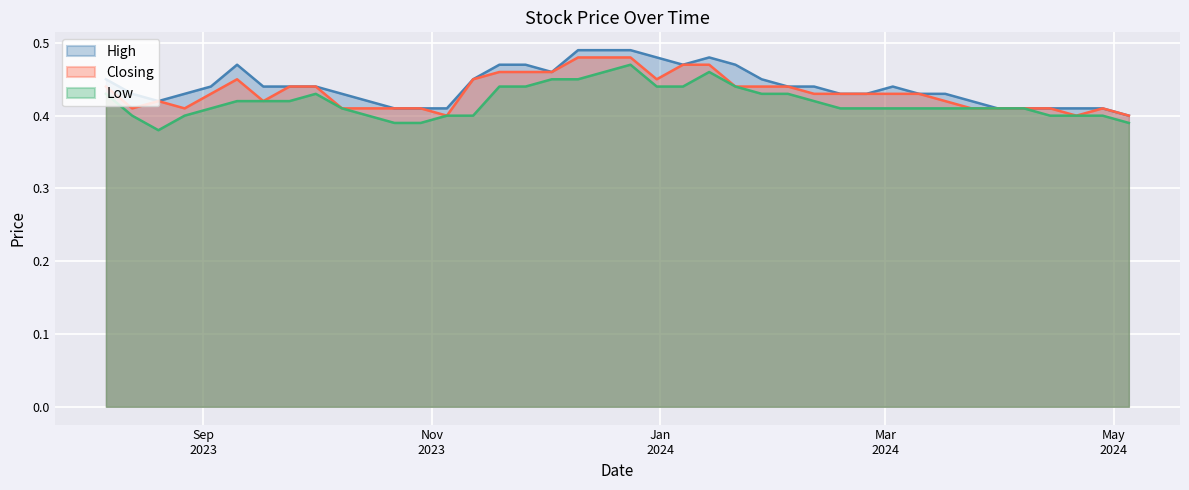

What are all the series names shown in the legend?

High, Closing, Low